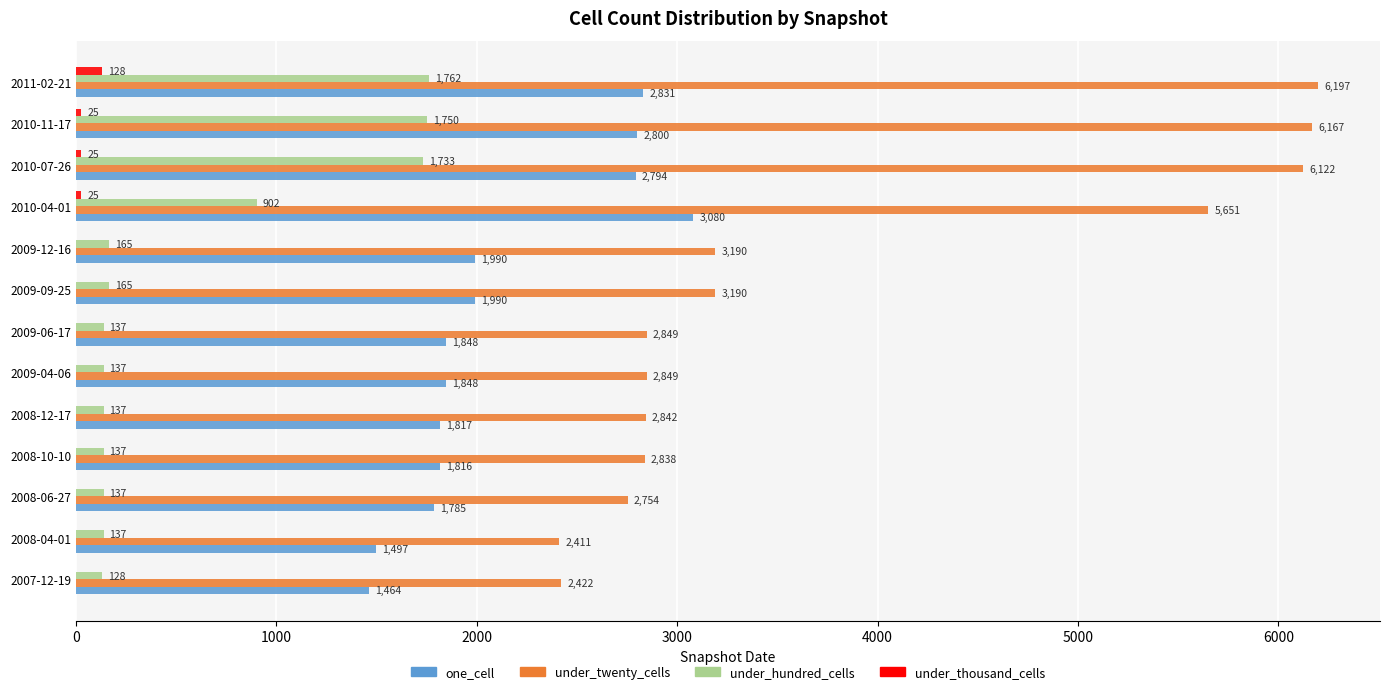

What is the total value across all series at 2008-12-17?

4796